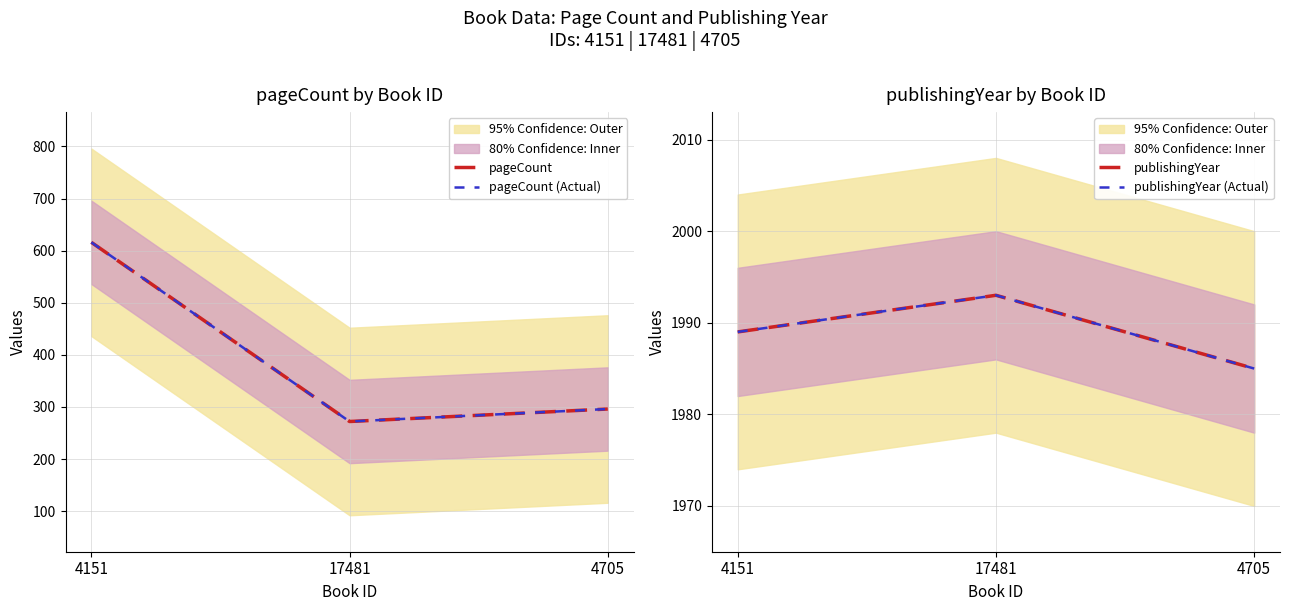

List the labels in order of publishingYear value, smallest first.

4705, 4151, 17481